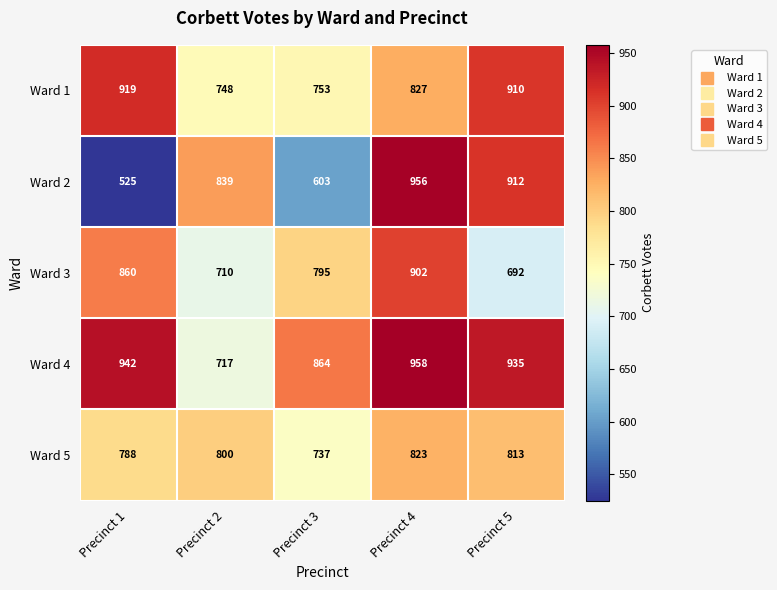

Reading left to right, what are all the values shown in this chart?

Ward 1: Precinct 1=919	Precinct 2=748	Precinct 3=753	Precinct 4=827	Precinct 5=910
Ward 2: Precinct 1=525	Precinct 2=839	Precinct 3=603	Precinct 4=956	Precinct 5=912
Ward 3: Precinct 1=860	Precinct 2=710	Precinct 3=795	Precinct 4=902	Precinct 5=692
Ward 4: Precinct 1=942	Precinct 2=717	Precinct 3=864	Precinct 4=958	Precinct 5=935
Ward 5: Precinct 1=788	Precinct 2=800	Precinct 3=737	Precinct 4=823	Precinct 5=813